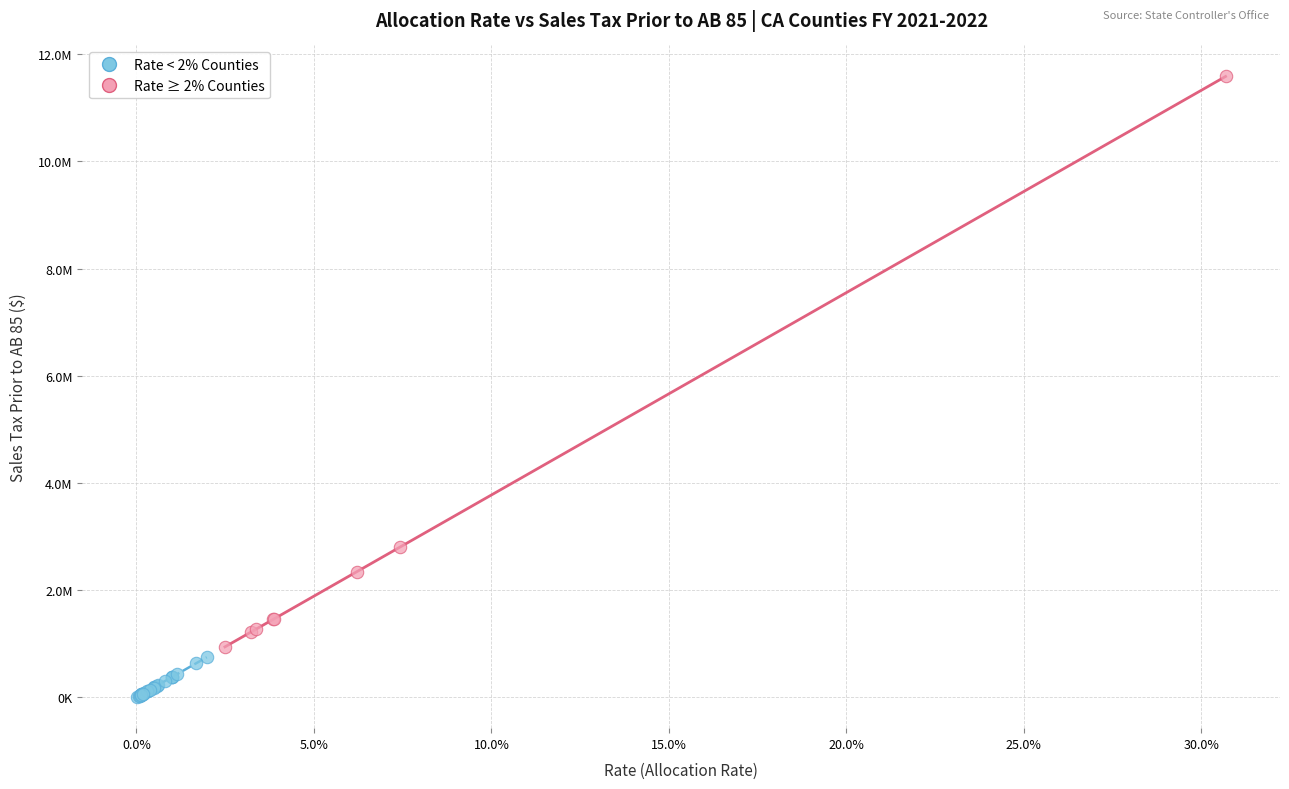

What are all the series names shown in the legend?

Rate < 2% Counties, Rate ≥ 2% Counties